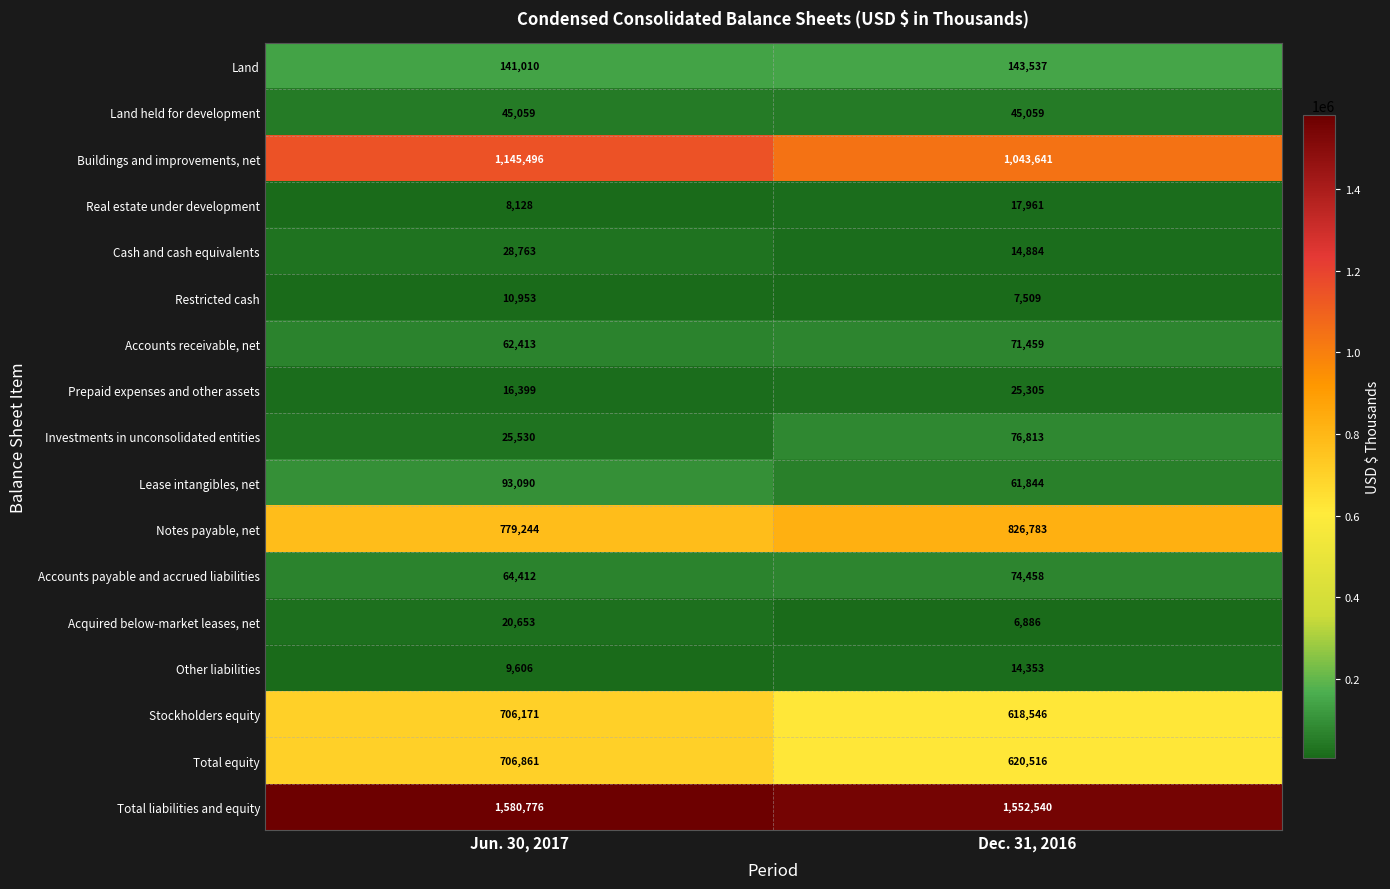

At which label is Prepaid expenses and other assets closest to 20852?

Jun. 30, 2017